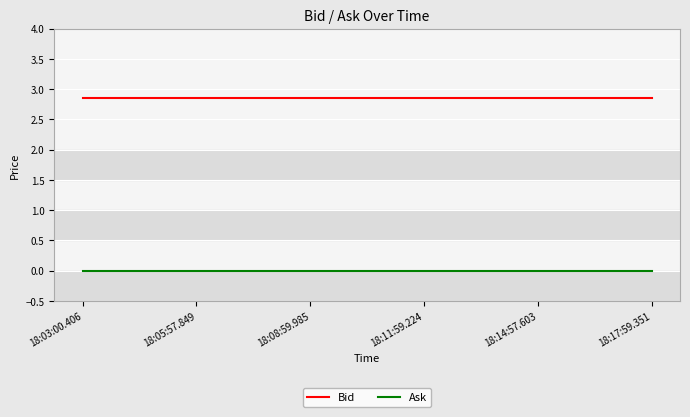

Is it true that Bid equals 2.0 at 18:14:57.603?

False